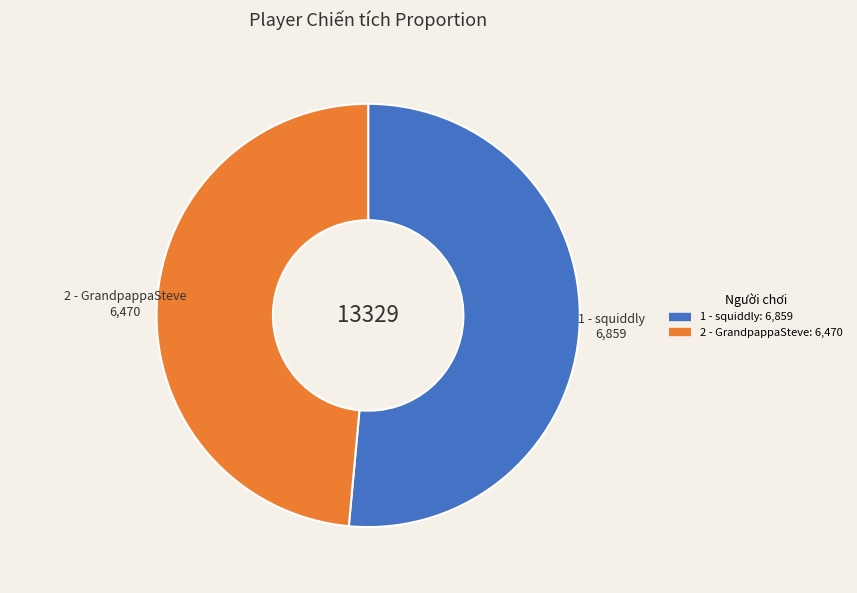

True or false: 1 - squiddly accounts for 41% of the total.

False